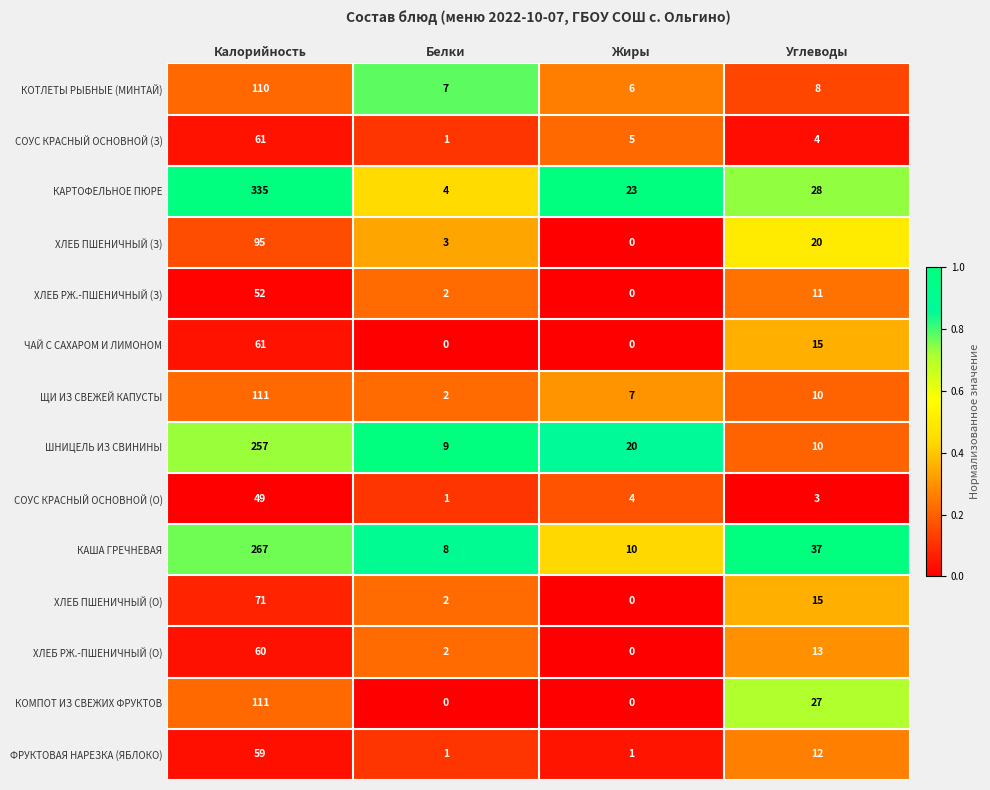

What is the total value across all series at Жиры?

76